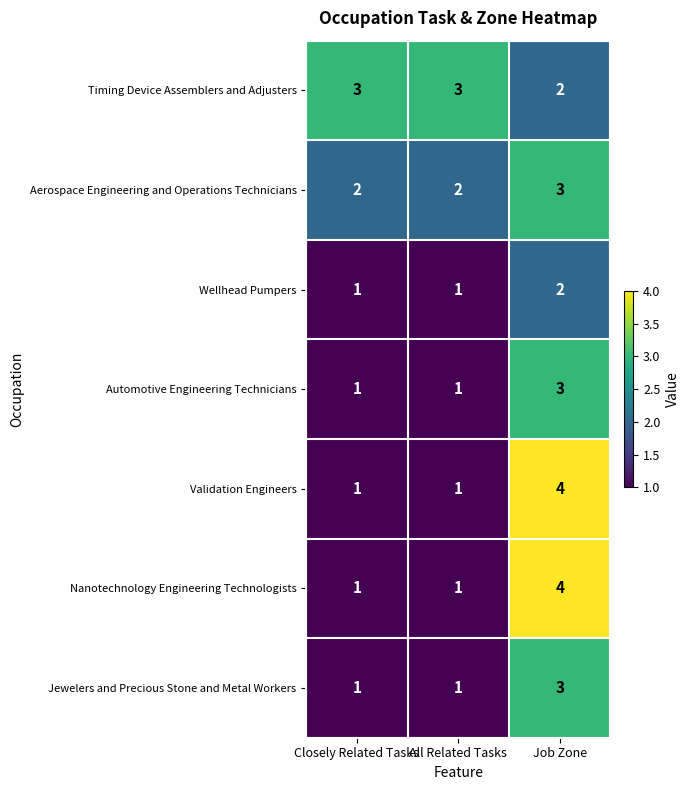

What is the difference between the maximum and minimum values in the Validation Engineers series?

3